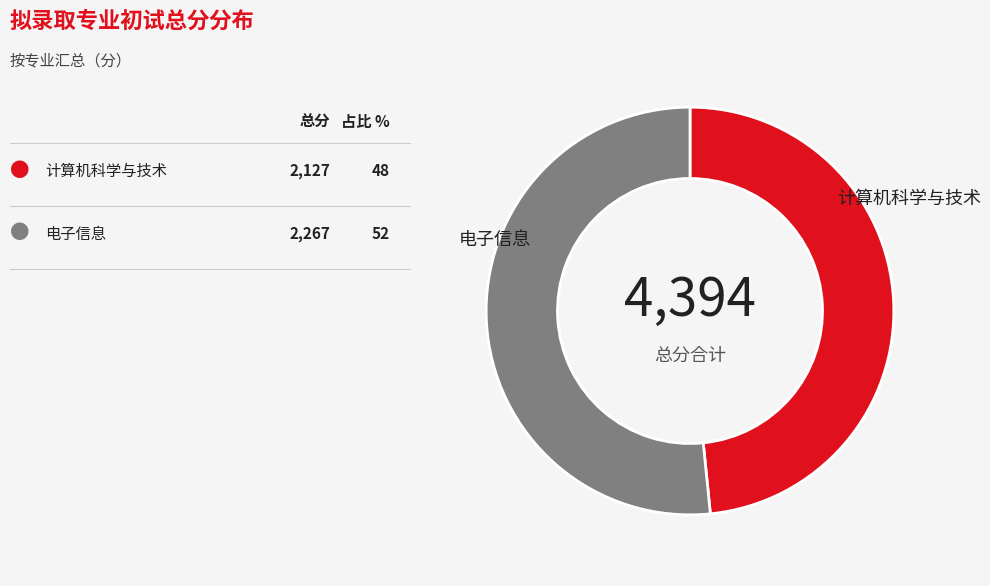

Count the number of slices in the pie.

2